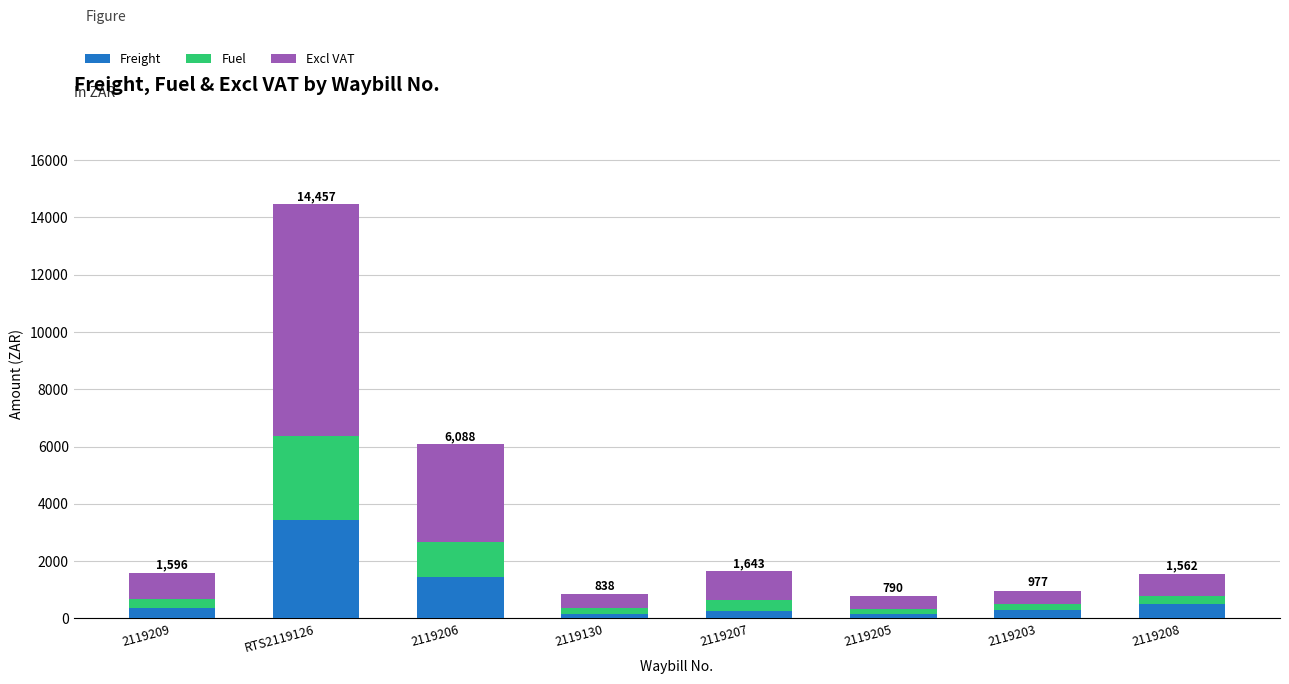

What is the total value across all series at RTS2119126?

14457.0